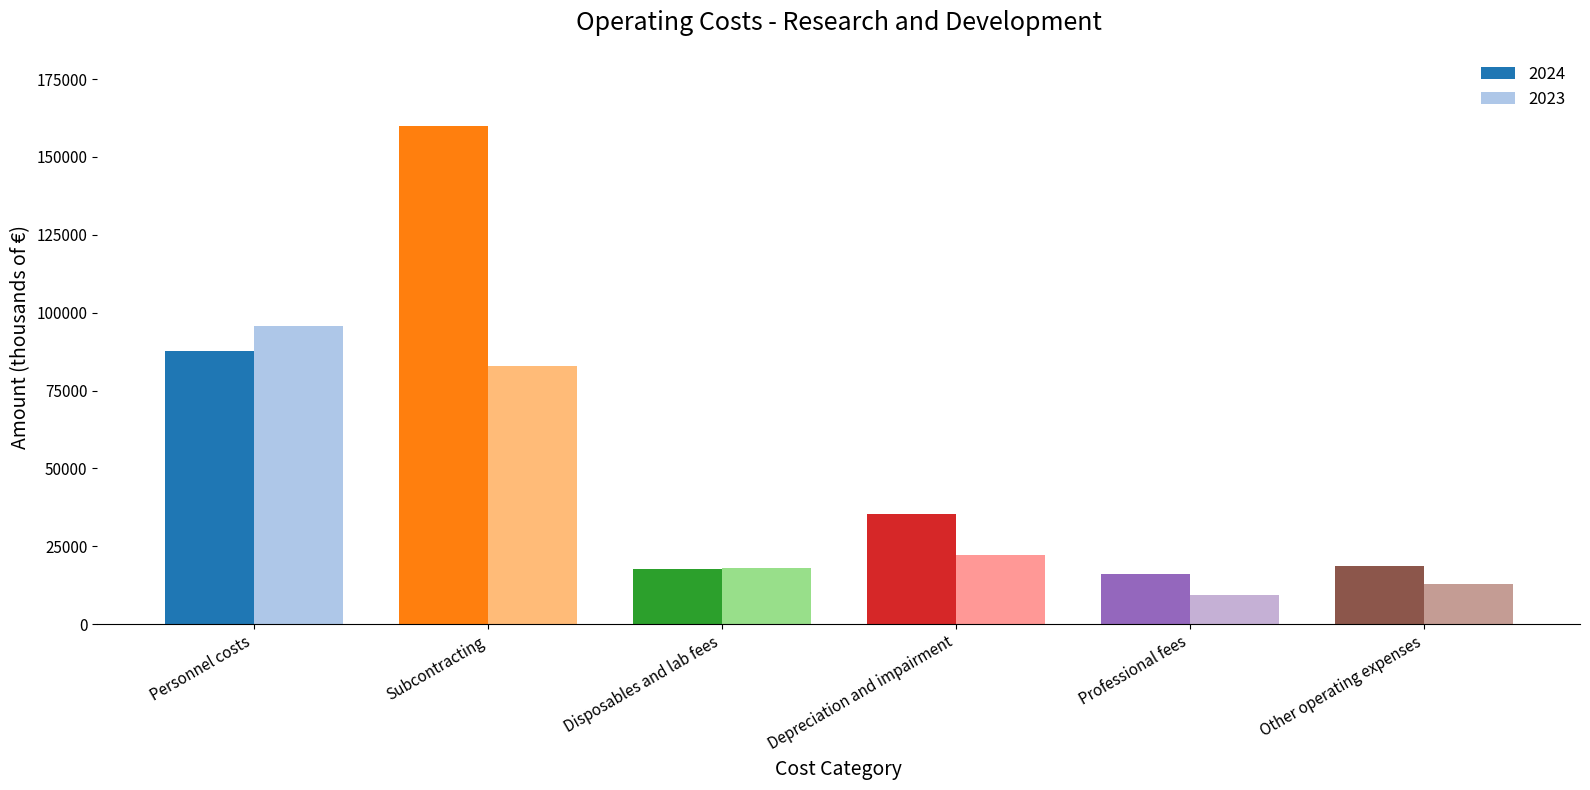

Which series changed the most between Professional fees and Other operating expenses?

2023